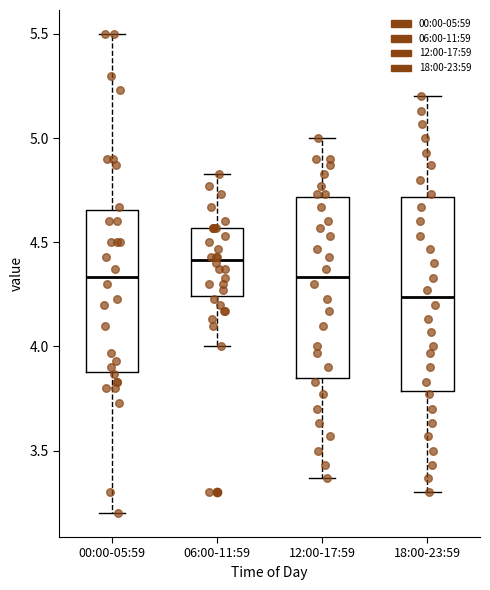

Reading left to right, transcribe this box plot: for each box, give where its median line is, the range the box spans, and where its two whiskers end, as read against the y-axis. The values are not printed on the chart, so give them approximately, as read against the axis.

00:00-05:59: median 4.35, box 3.90 to 4.65, whiskers 3.20 to 5.50
06:00-11:59: median 4.40, box 4.25 to 4.55, whiskers 4.00 to 4.85
12:00-17:59: median 4.35, box 3.85 to 4.70, whiskers 3.35 to 5.00
18:00-23:59: median 4.25, box 3.80 to 4.70, whiskers 3.30 to 5.20